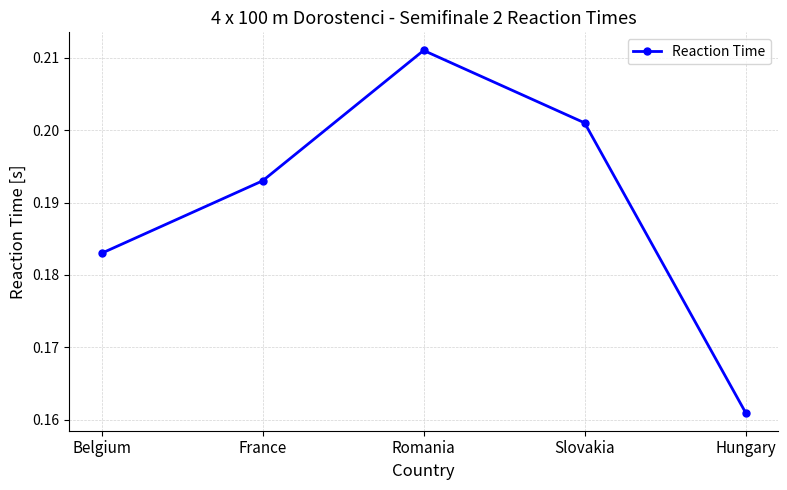

Which has a higher value, Hungary or Belgium?

Belgium